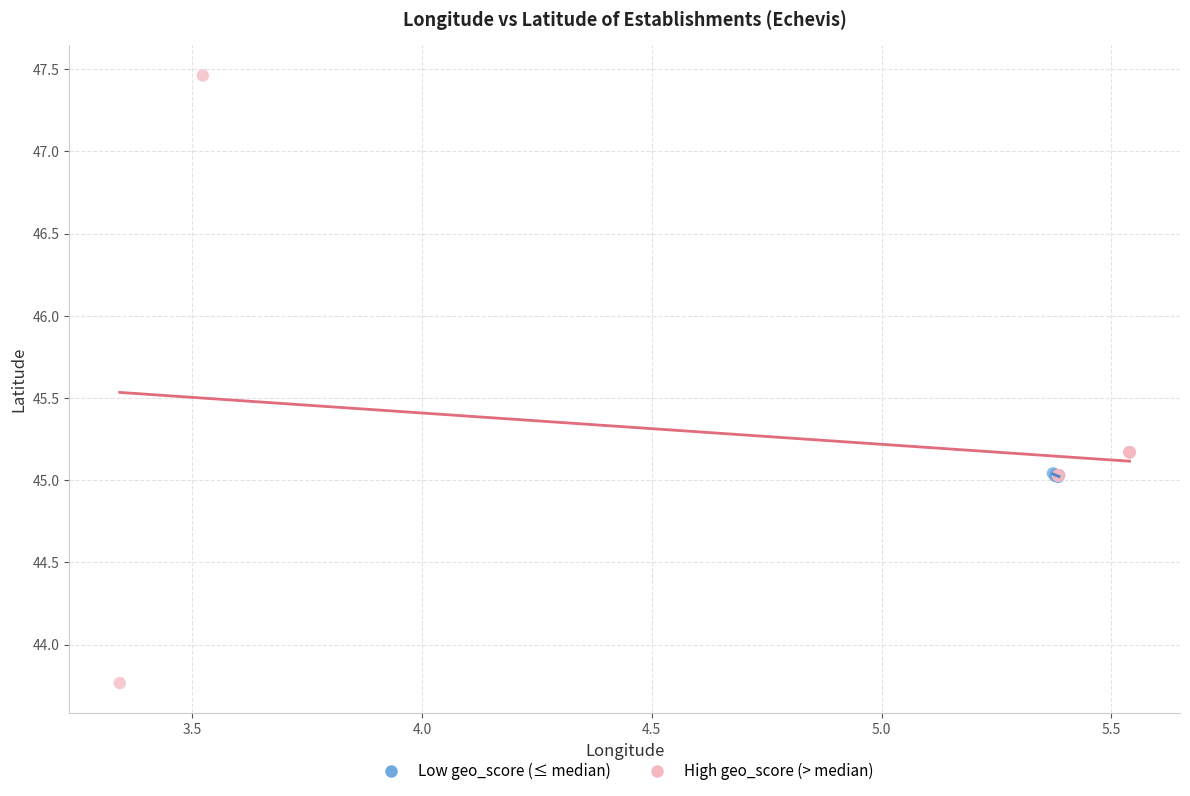

Which series has the largest Y range (max minus min)?

High geo_score (> median)